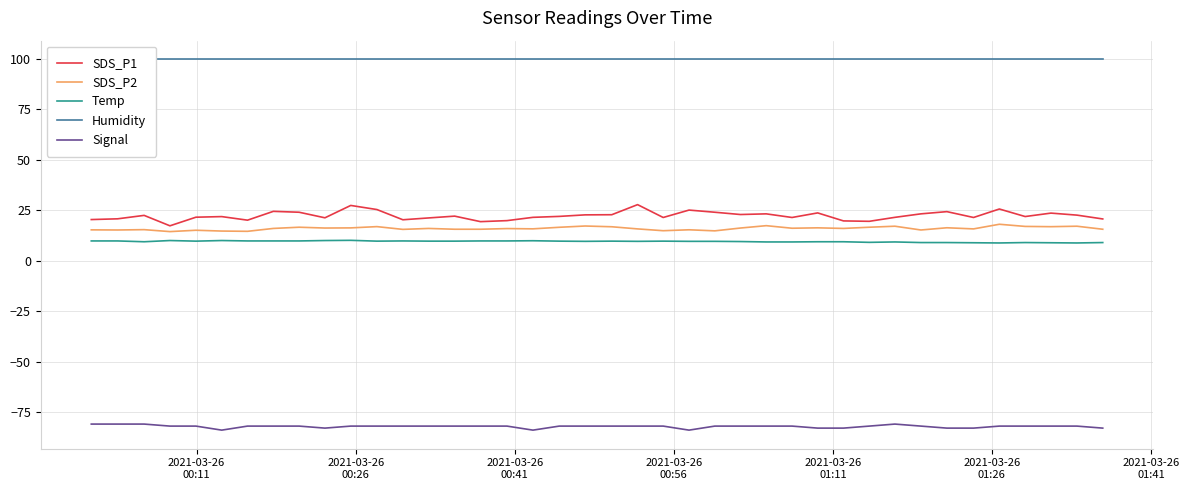

True or false: SDS_P1 and Temp intersect in this chart.

False